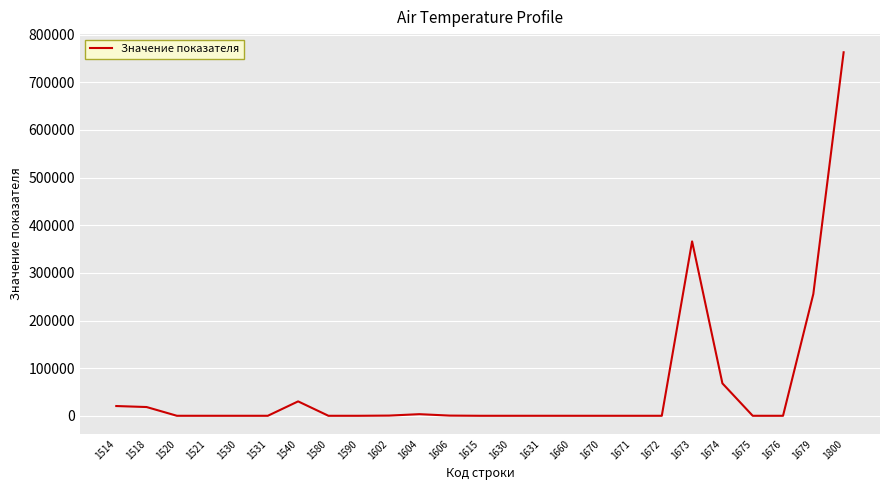

Which category has the highest value across all series?

1800